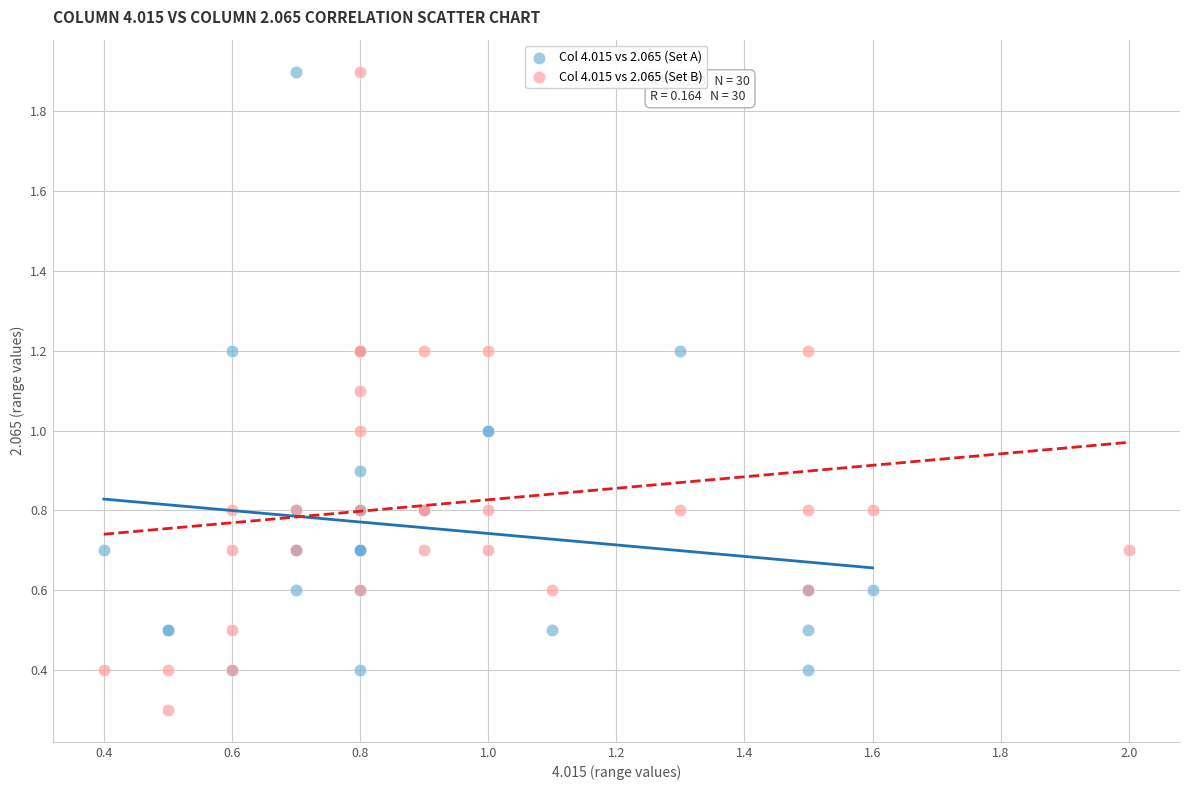

Which series contains the lowest Y value?

Col 4.015 vs 2.065 (Set B)